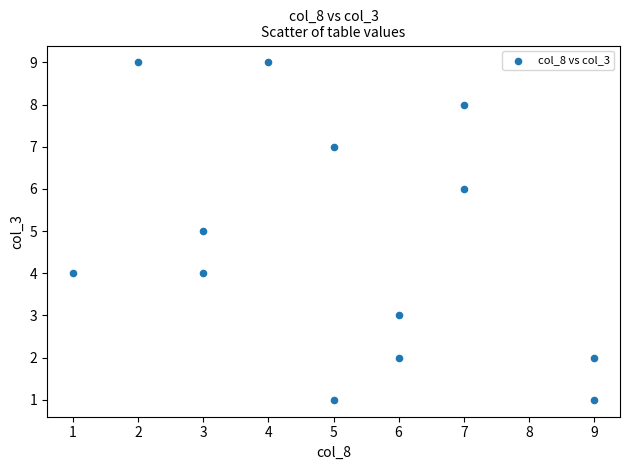

What is the range of Y values (max minus min)?

8